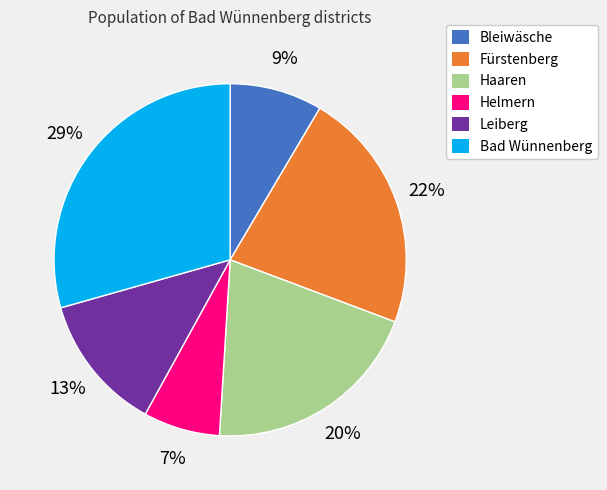

To the nearest percent, what is the average slice percentage?

17%